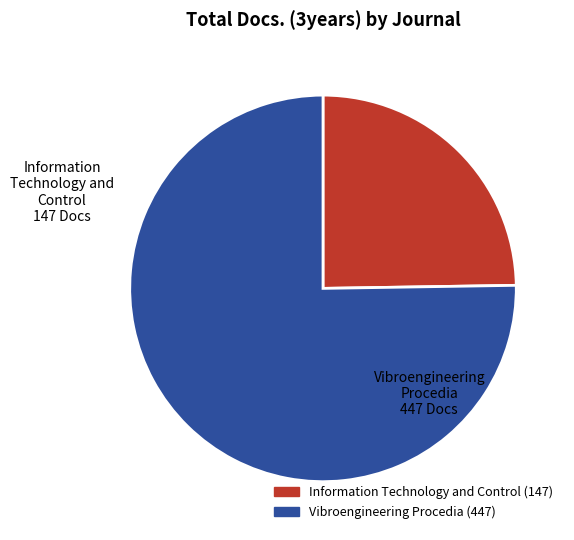

Rank the categories by value from lowest to highest.

Information Technology and Control, Vibroengineering Procedia